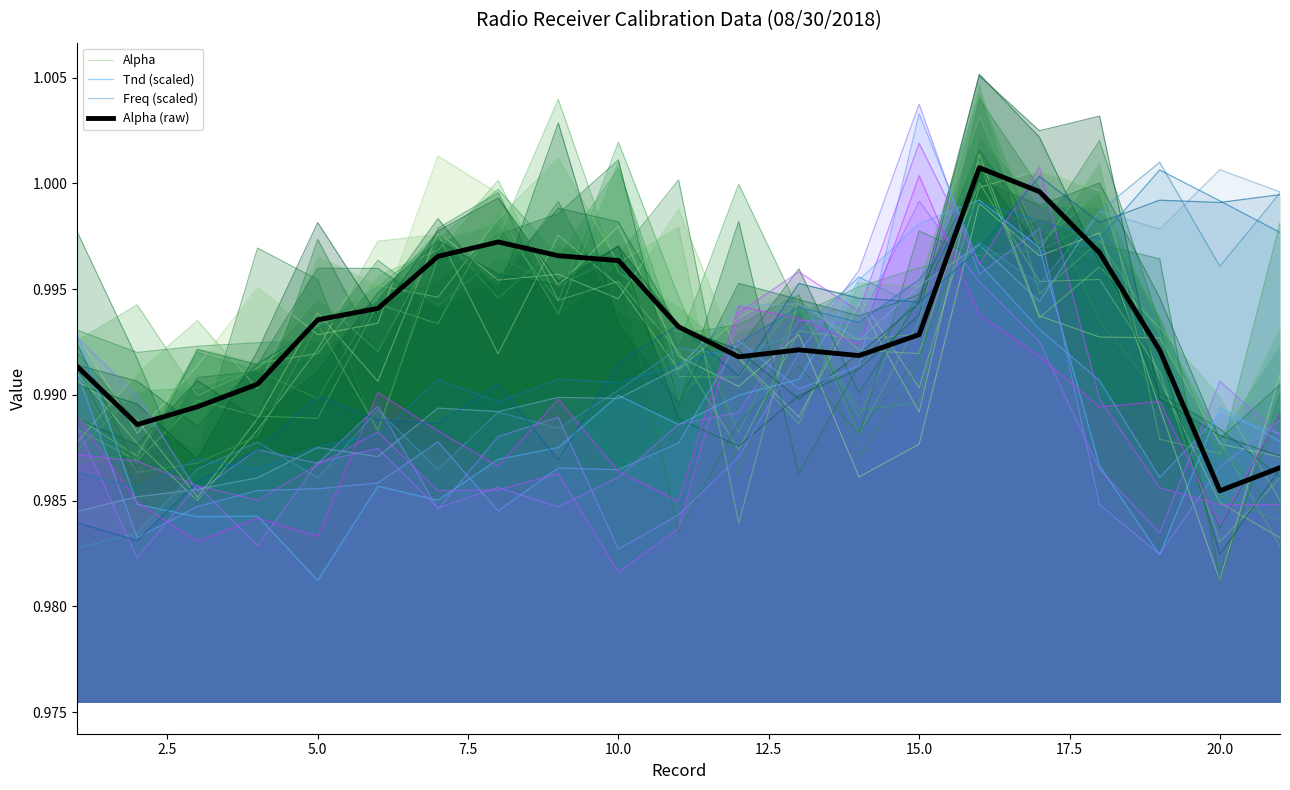

What is the maximum value for Tnd (scaled)?

1.0